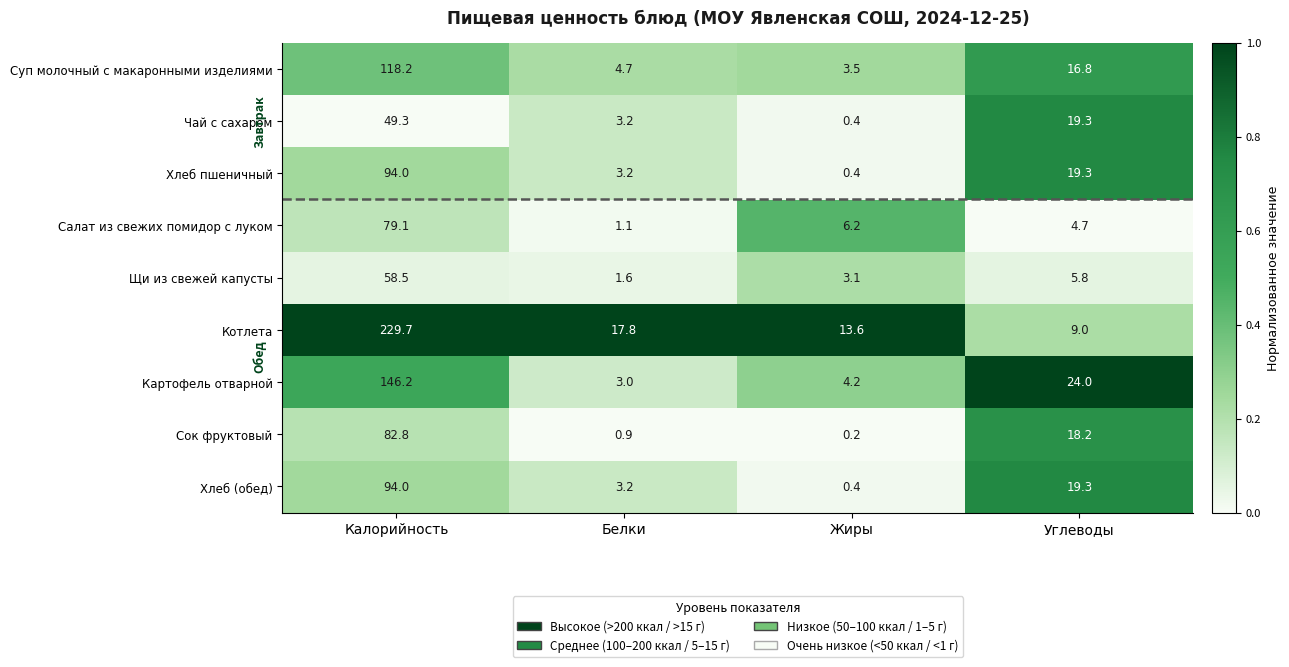

What is the spread (max minus min) of values at Калорийность?

180.4